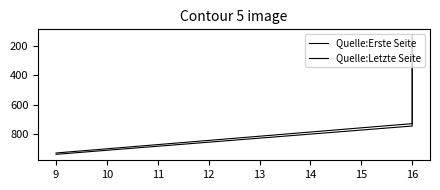

Does the chart have visible grid lines?

No